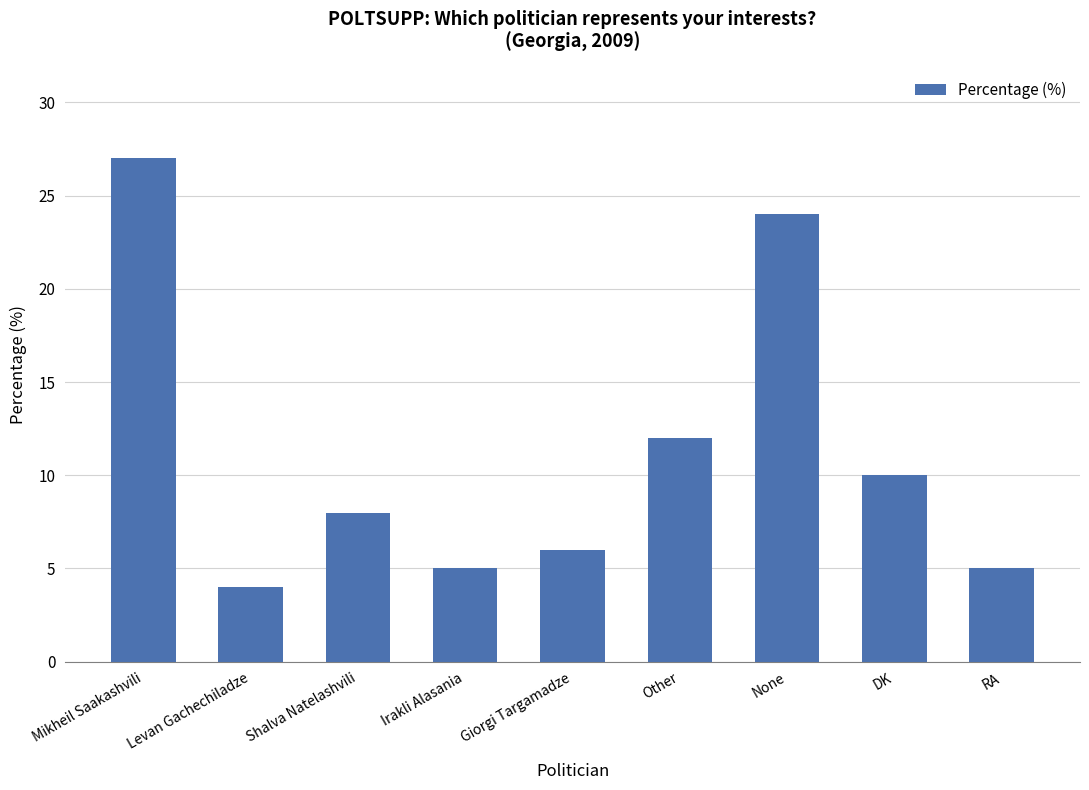

What is the label of the 7th bar from the right?

Shalva Natelashvili